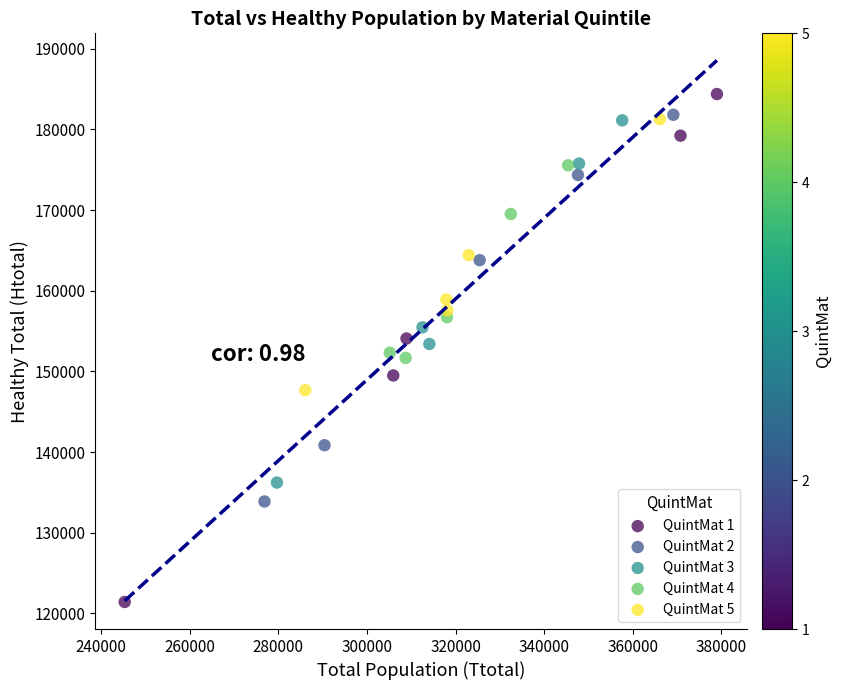

Which series has the largest Y range (max minus min)?

QuintMat 1